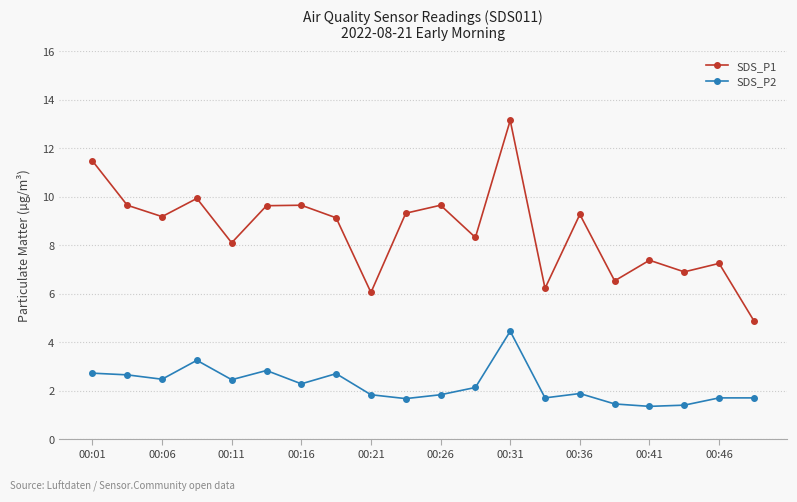

In SDS_P1, how many points are higher than both neighbors (excluding endpoints)?

7